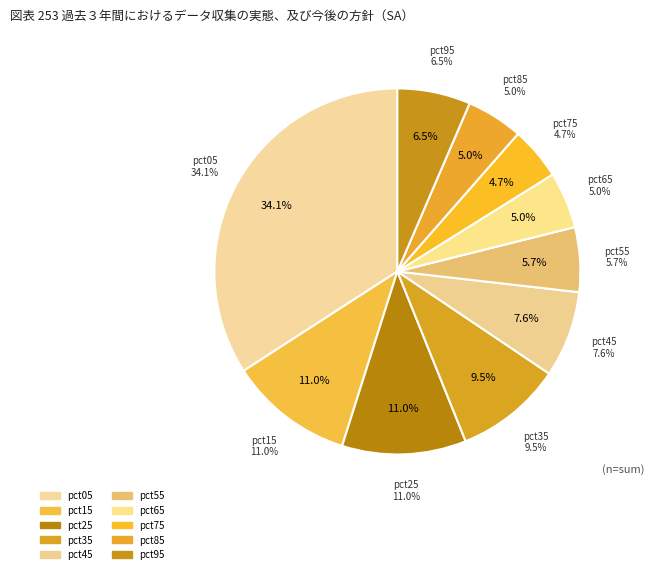

How many slices are in this pie chart?

10